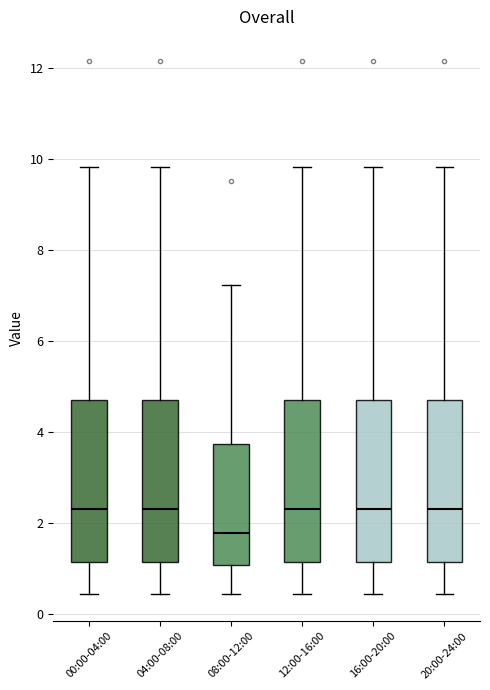

Reading left to right, transcribe this box plot: for each box, give where its median line is, the range the box spans, and where its two whiskers end, as read against the y-axis. The values are not printed on the chart, so give them approximately, as read against the axis.

00:00-04:00: median 2.4, box 1.2 to 4.8, whiskers 0.4 to 9.8
04:00-08:00: median 2.4, box 1.2 to 4.8, whiskers 0.4 to 9.8
08:00-12:00: median 1.8, box 1.0 to 3.8, whiskers 0.4 to 7.2
12:00-16:00: median 2.4, box 1.2 to 4.8, whiskers 0.4 to 9.8
16:00-20:00: median 2.4, box 1.2 to 4.8, whiskers 0.4 to 9.8
20:00-24:00: median 2.4, box 1.2 to 4.8, whiskers 0.4 to 9.8